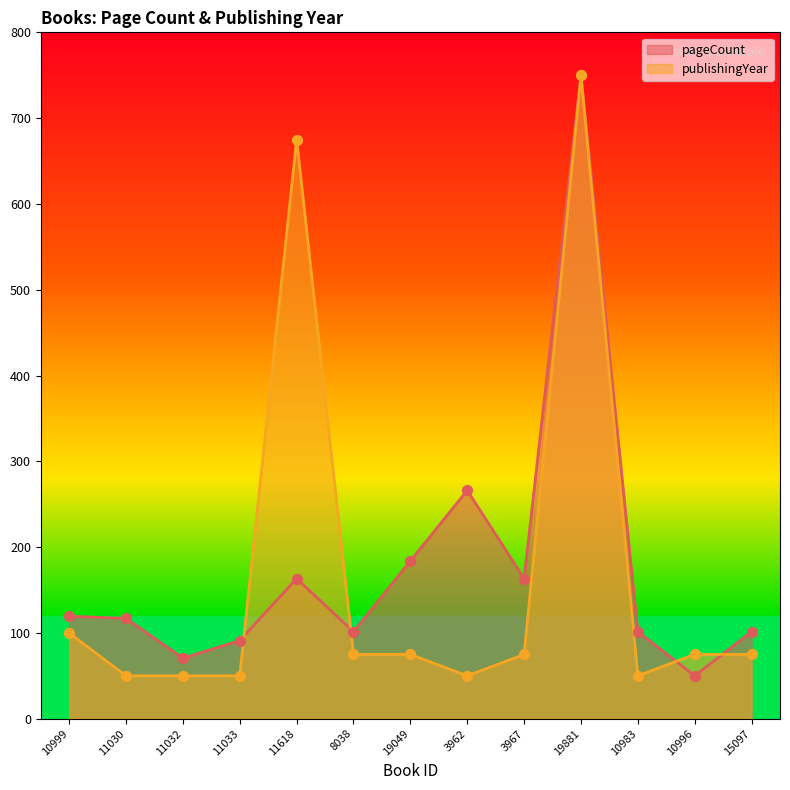

Which series has the largest total across all categories?

pageCount